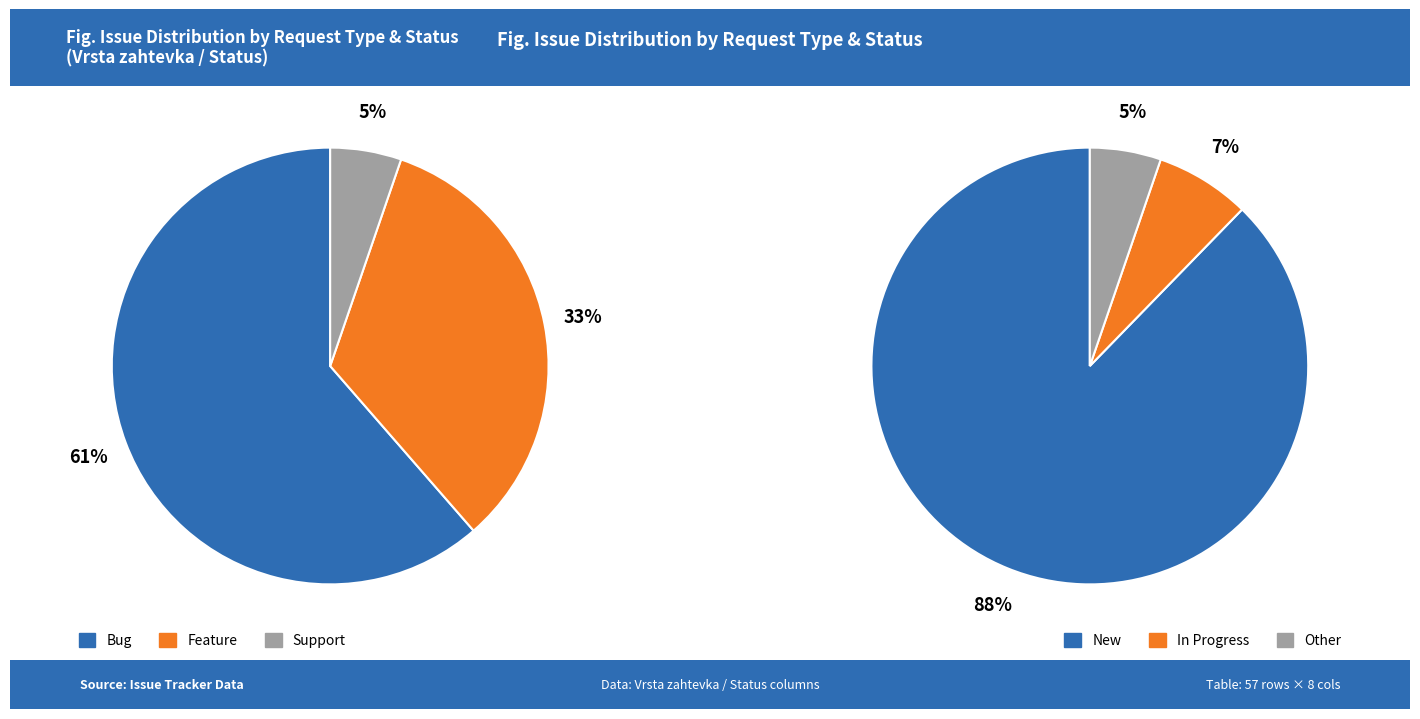

What portion of the pie excludes Support?

94.7%